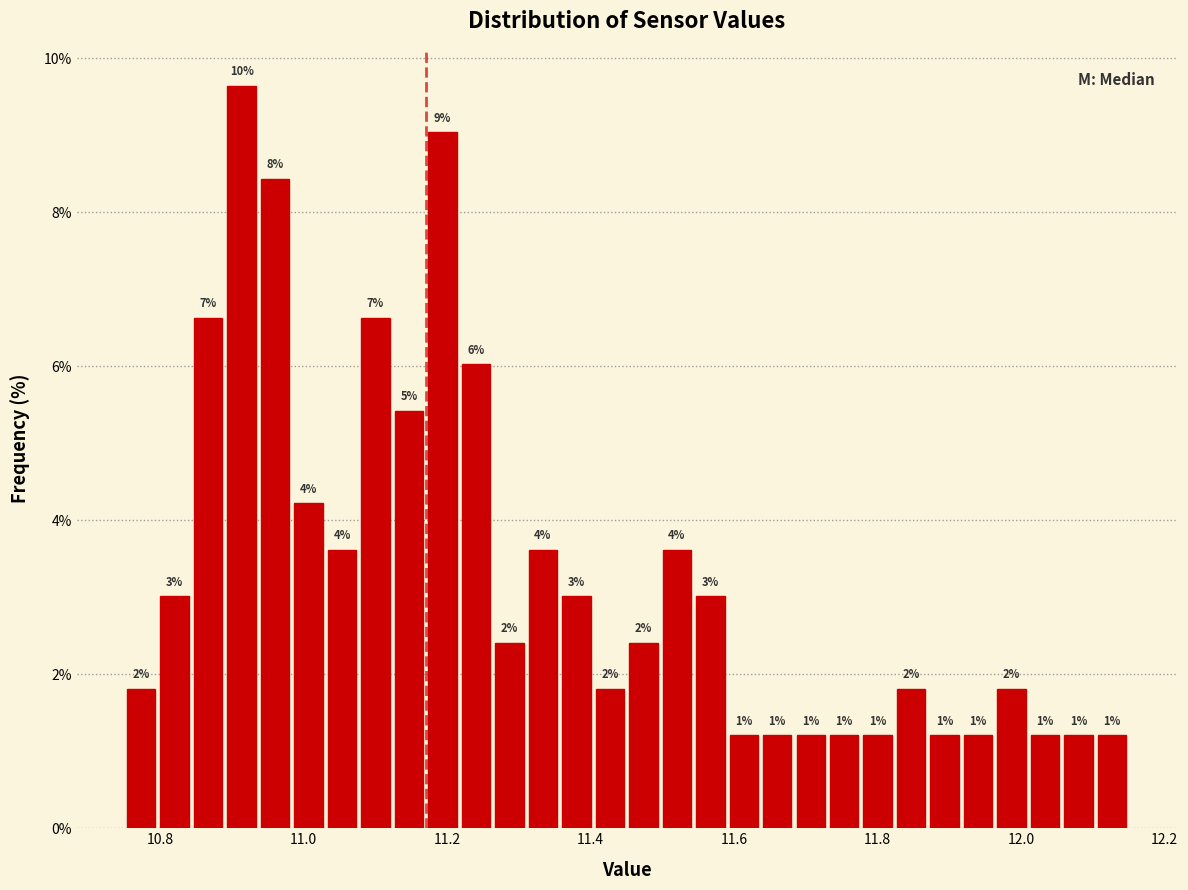

Read against the x-axis, roughly where is the centre of the tallest bar?

10.92